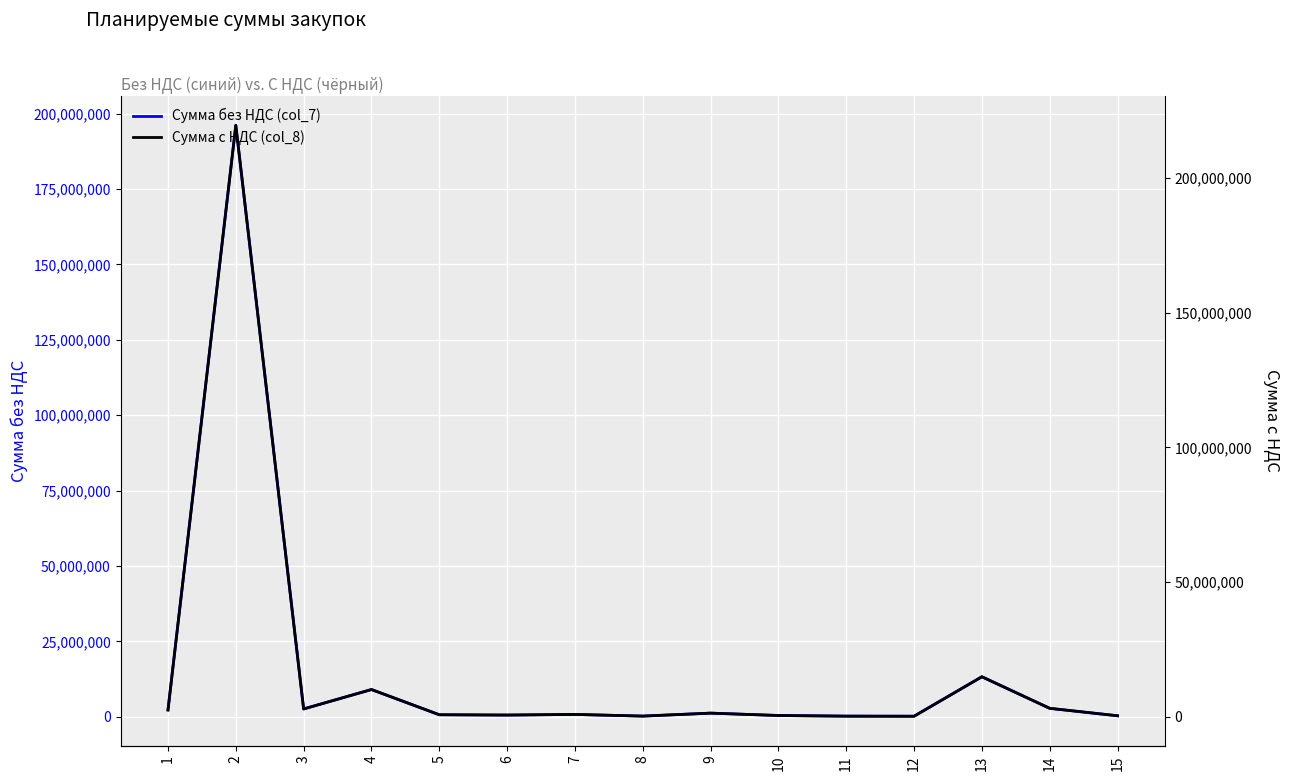

Which series has the largest total across all categories?

Сумма с НДС (col_8)